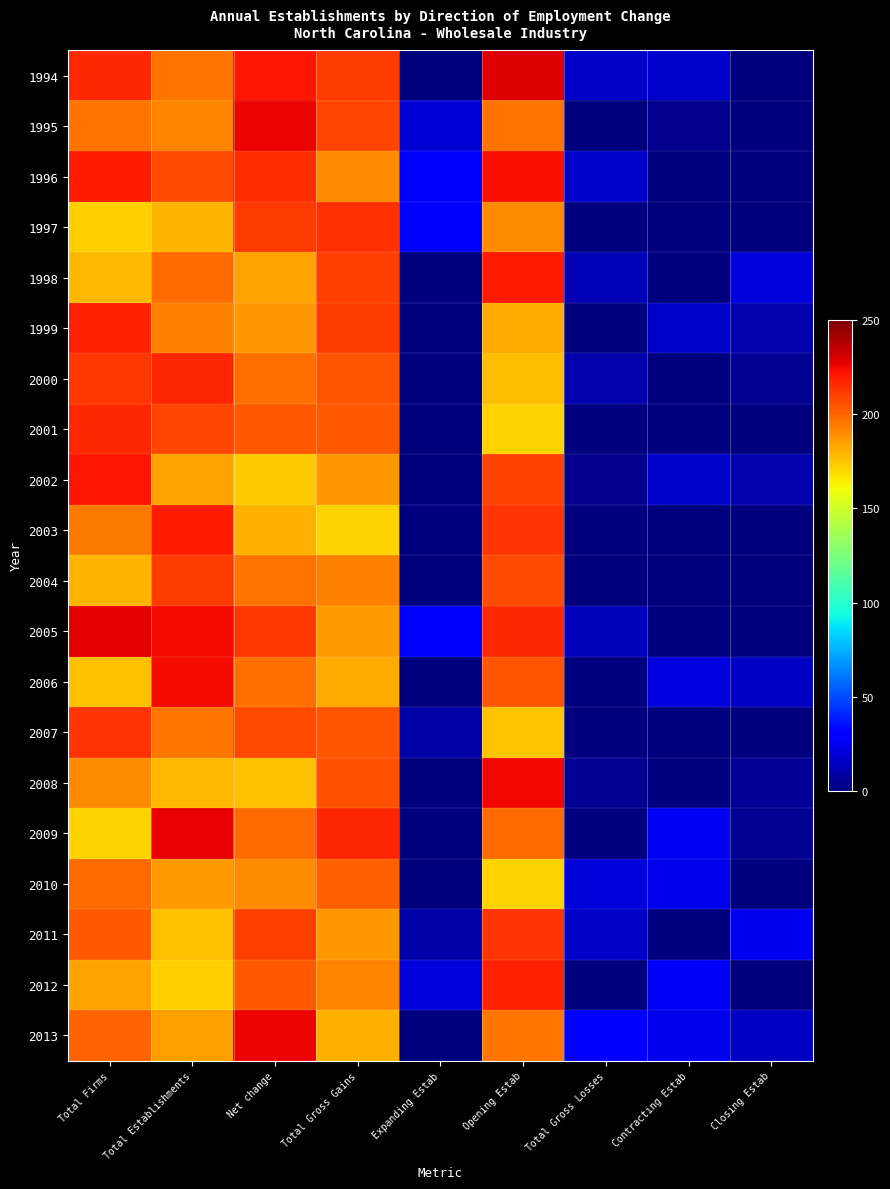

What is the maximum value shown in the chart?

228.5